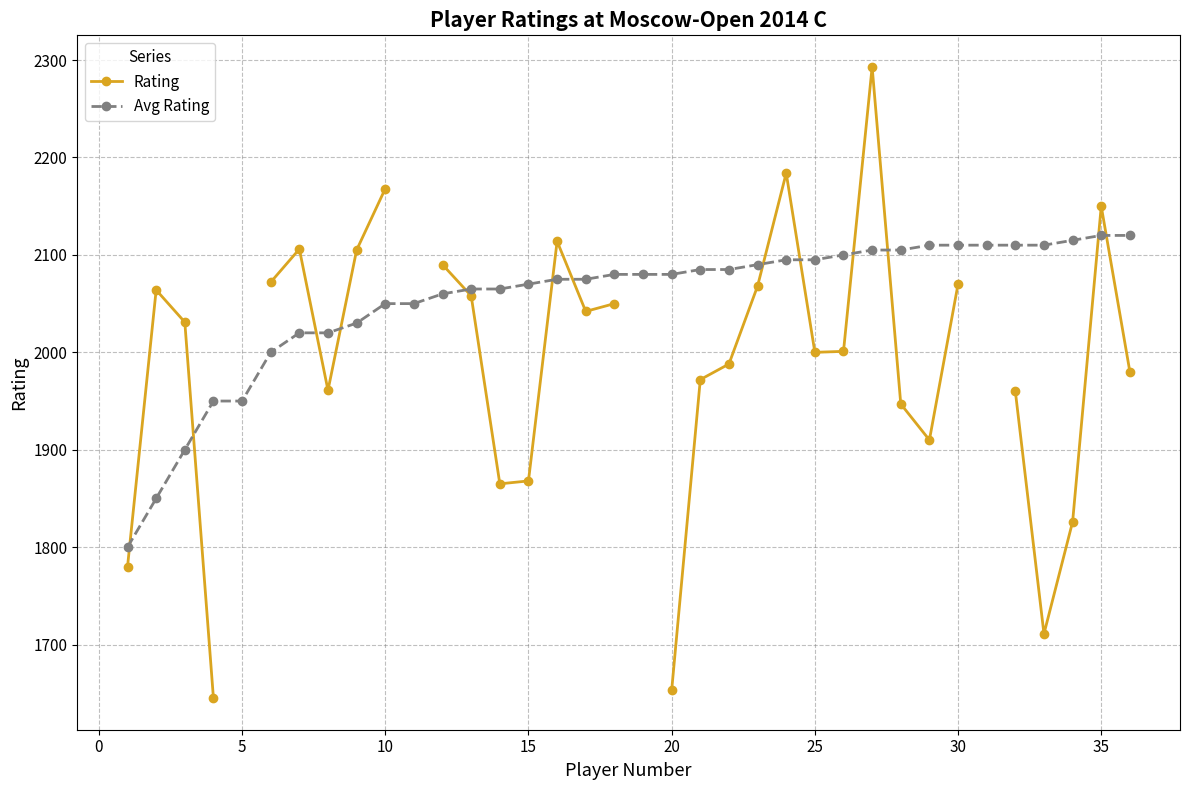

How many interior local peaks does the Rating series have?

6